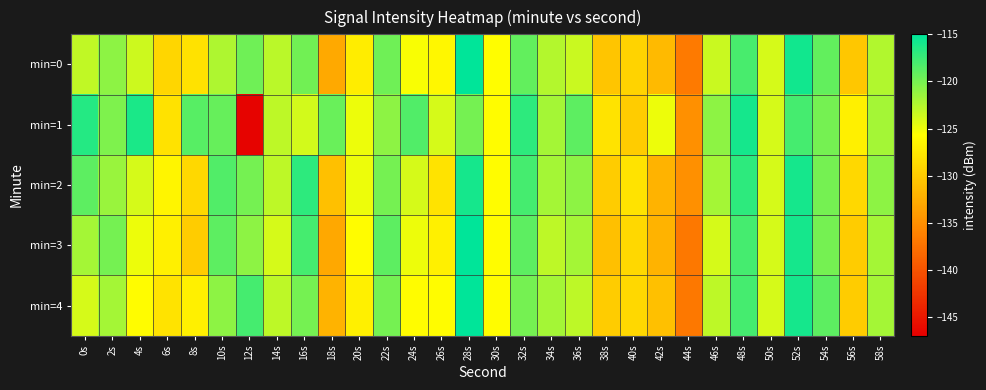

What is the spread (max minus min) of values at 58s?

1.5